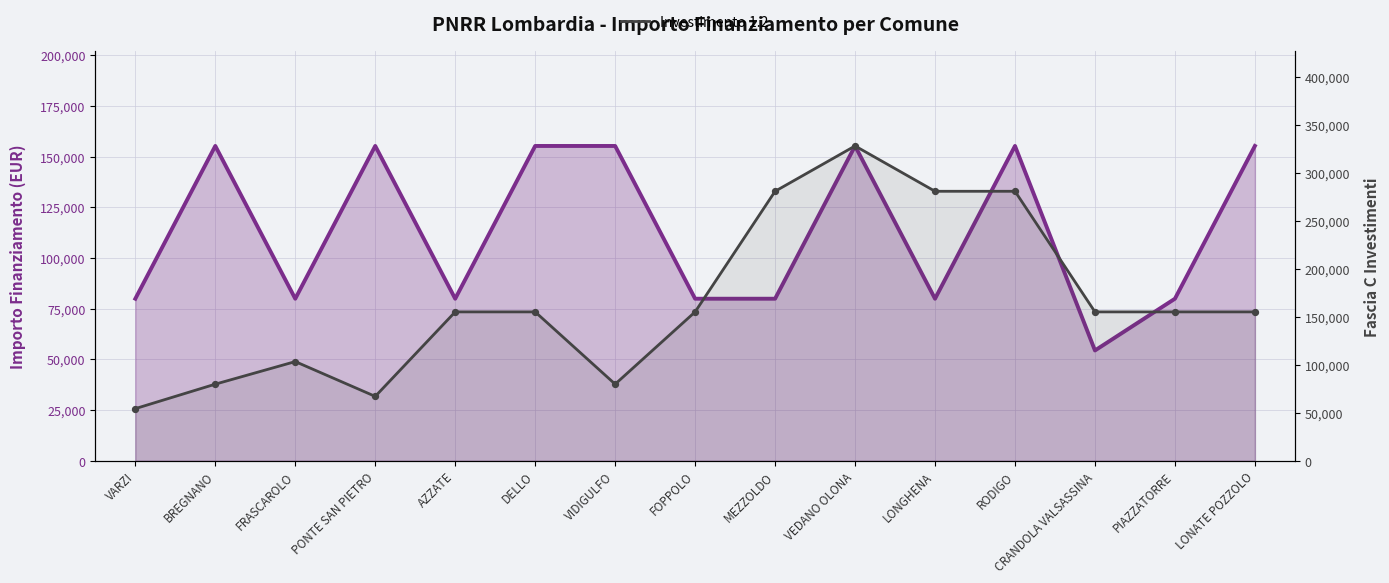

Which series has the largest Y range (max minus min)?

Investimento 1.2